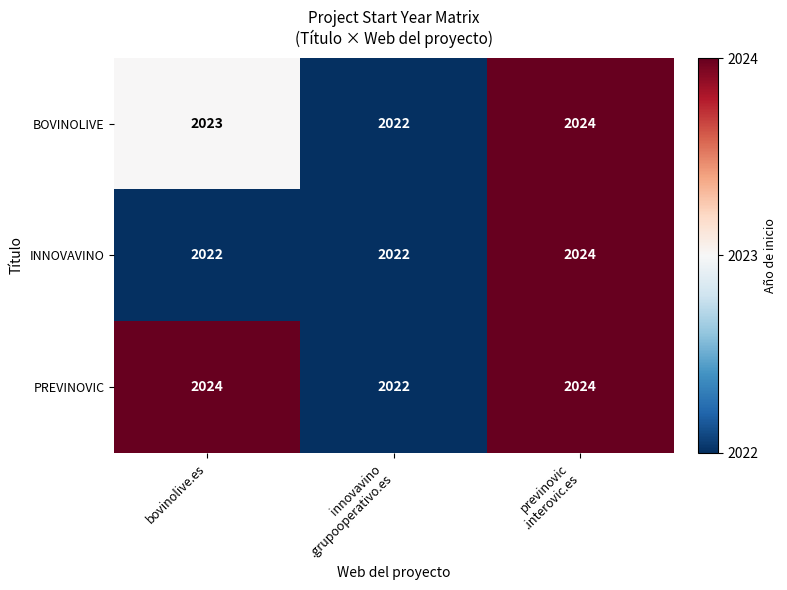

The PREVINOVIC series shows 3376 at bovinolive.es. True or false?

False